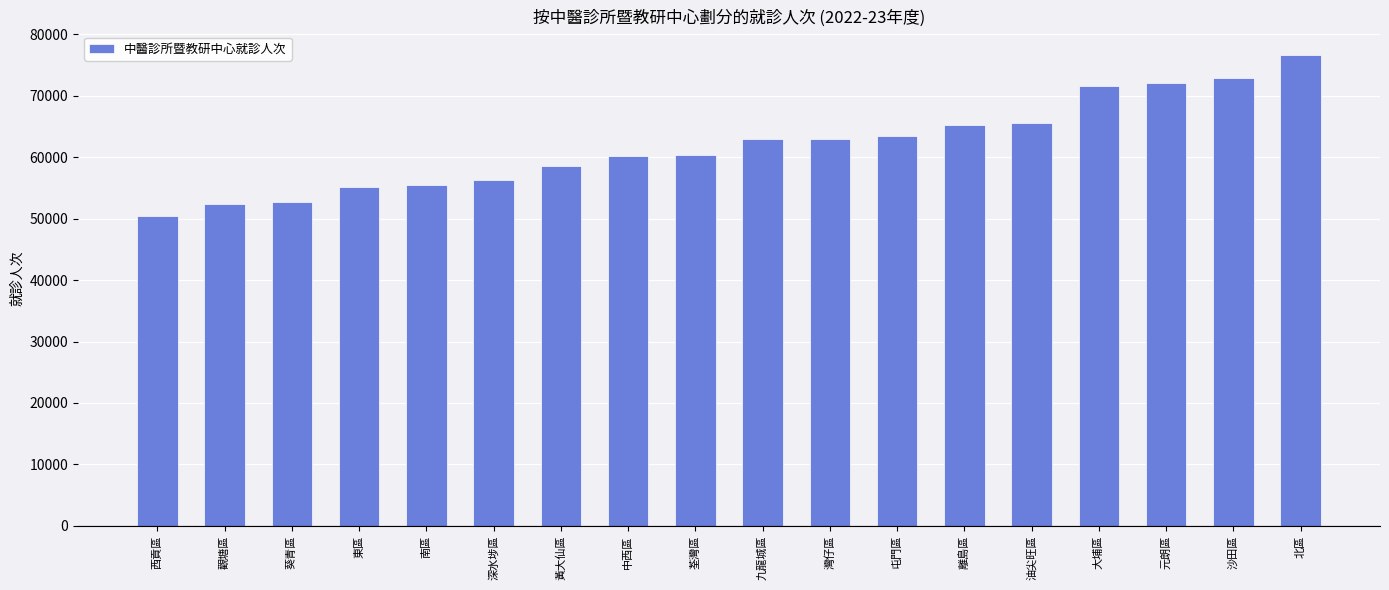

What is the label of the 7th bar from the left?

黃大仙區